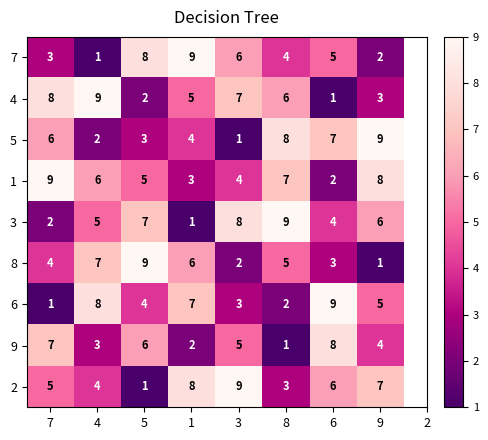

What is the greatest value displayed?

9